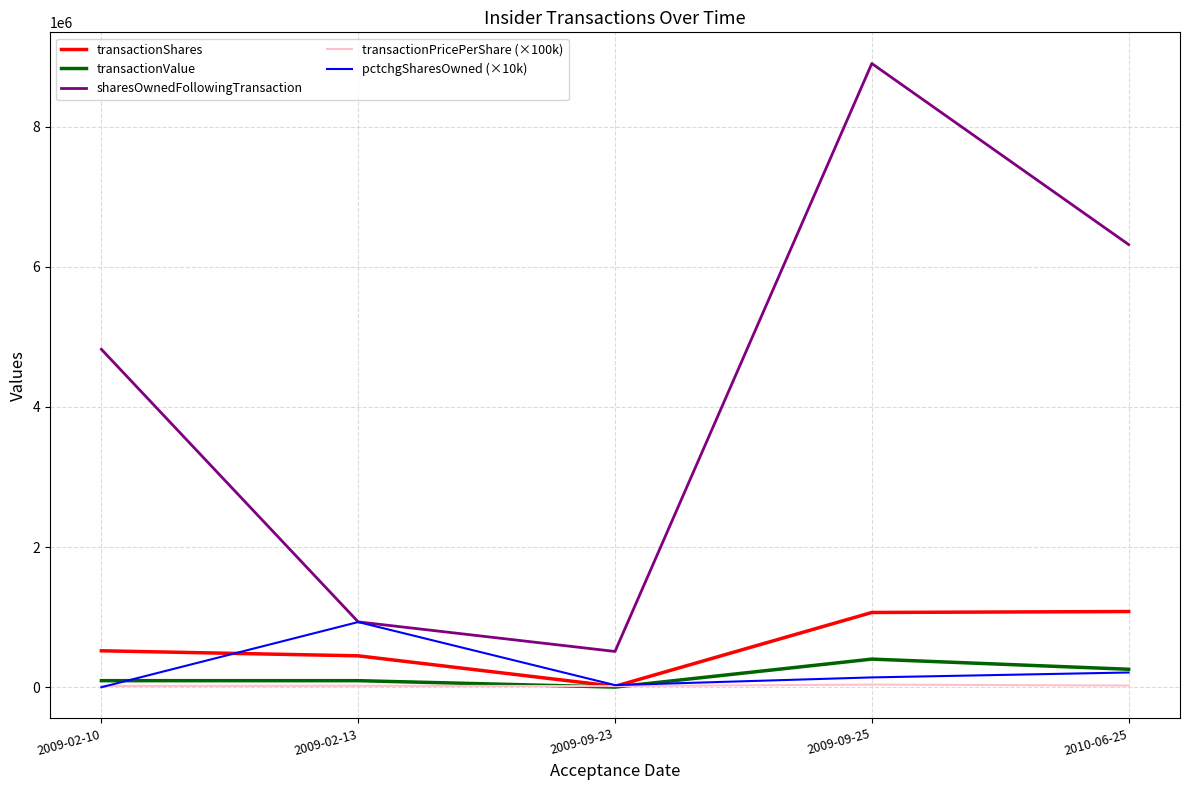

What is the total value across all series at 2009-09-23?

571481.0